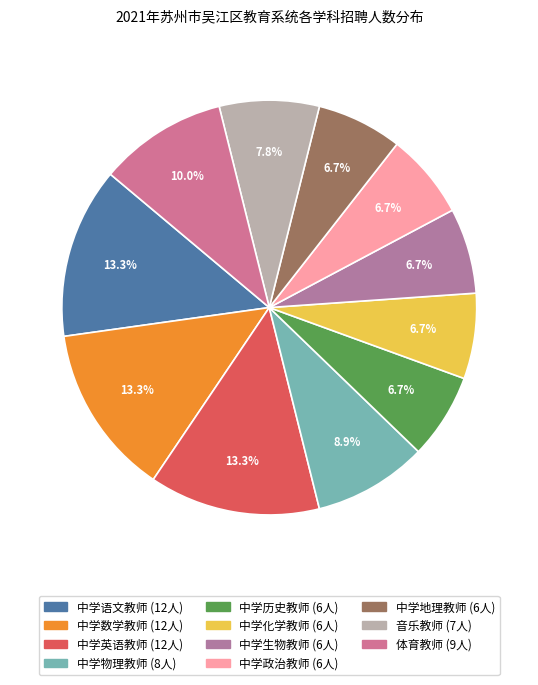

True or false: 中学地理教师 accounts for 13% of the total.

False